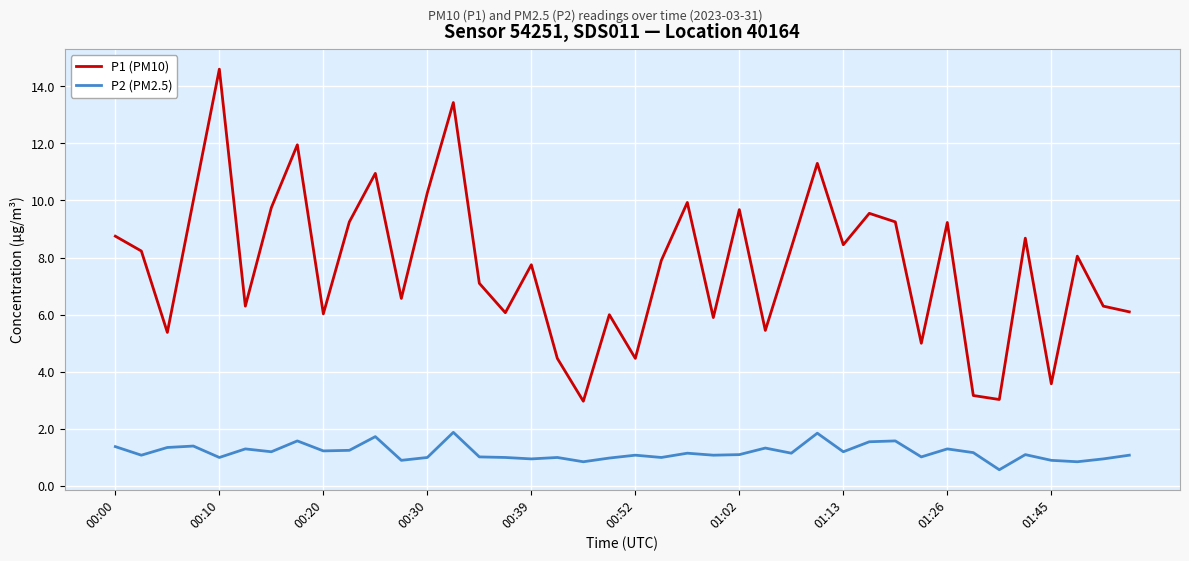

List the series in order of their overall mean, lowest first.

P2 (PM2.5), P1 (PM10)